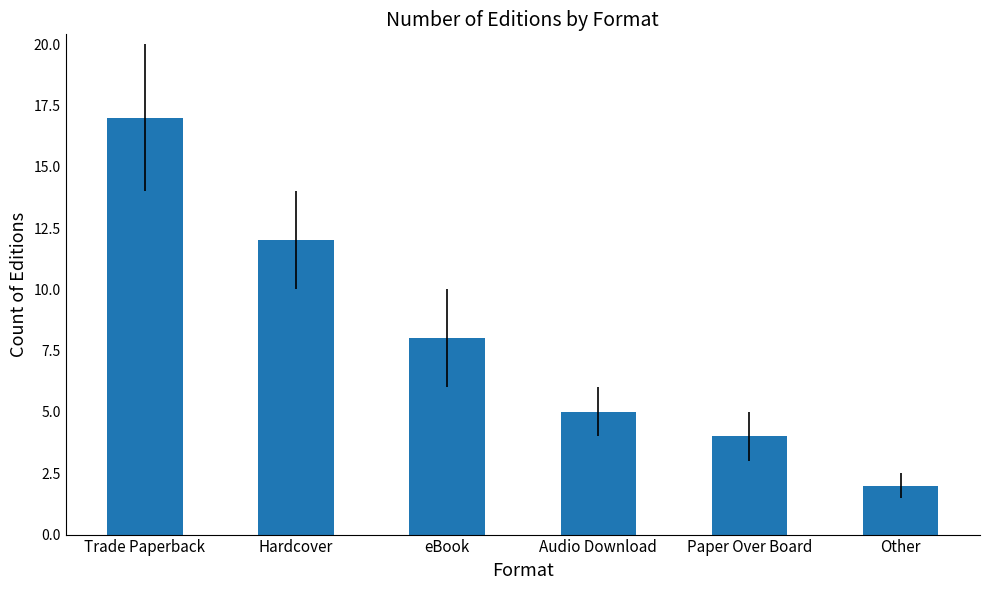

What is the ratio of the value at Audio Download to the value at eBook?

0.6